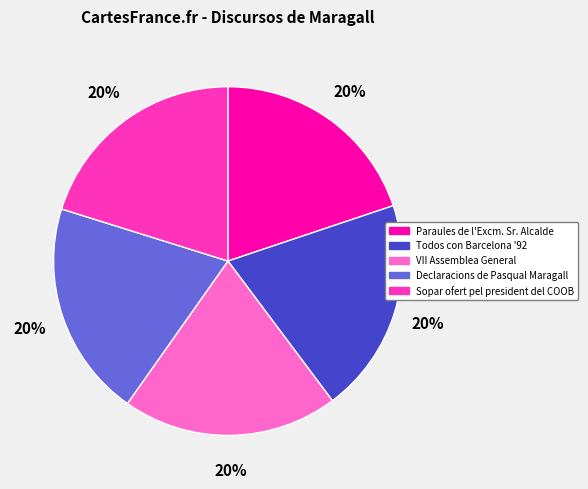

What percentage is the Paraules de l'Excm. Sr. Alcalde slice, to the nearest percent?

20%